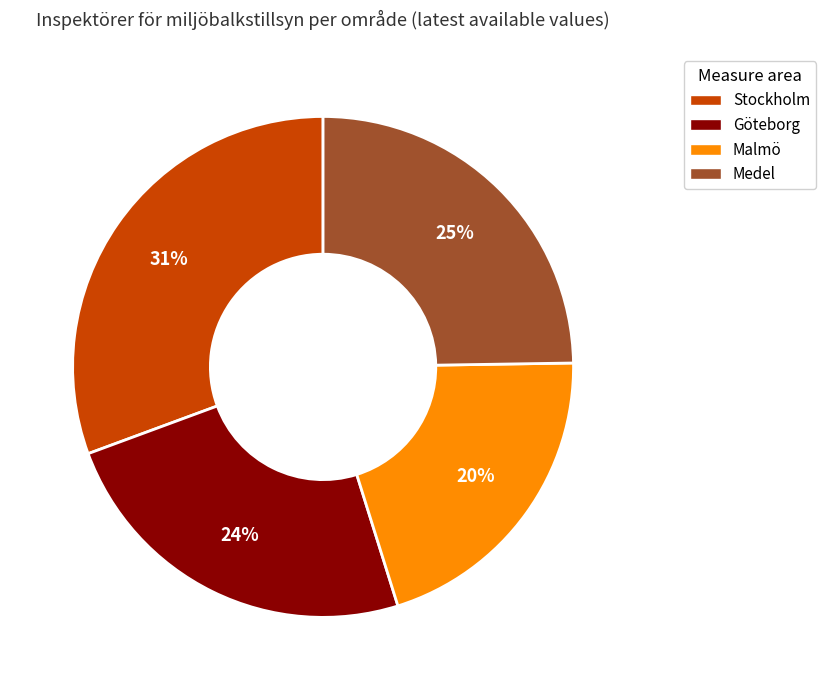

Does Göteborg represent more than half of the total?

No